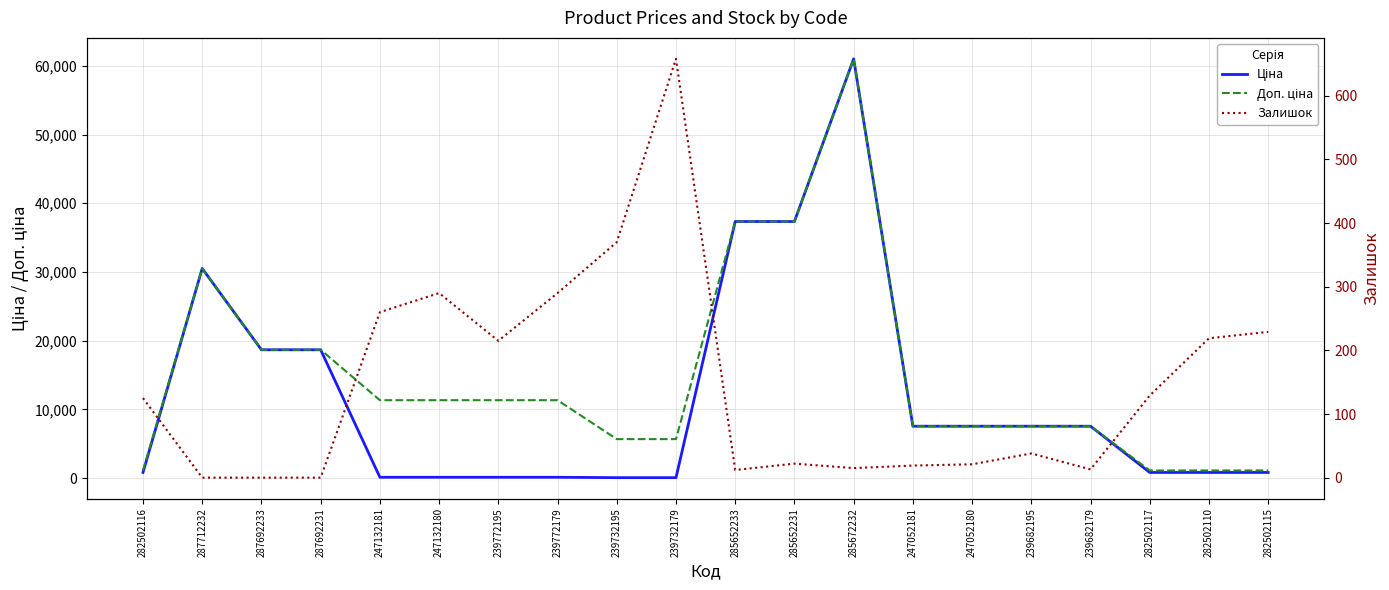

Which series has the largest total across all categories?

Доп. ціна